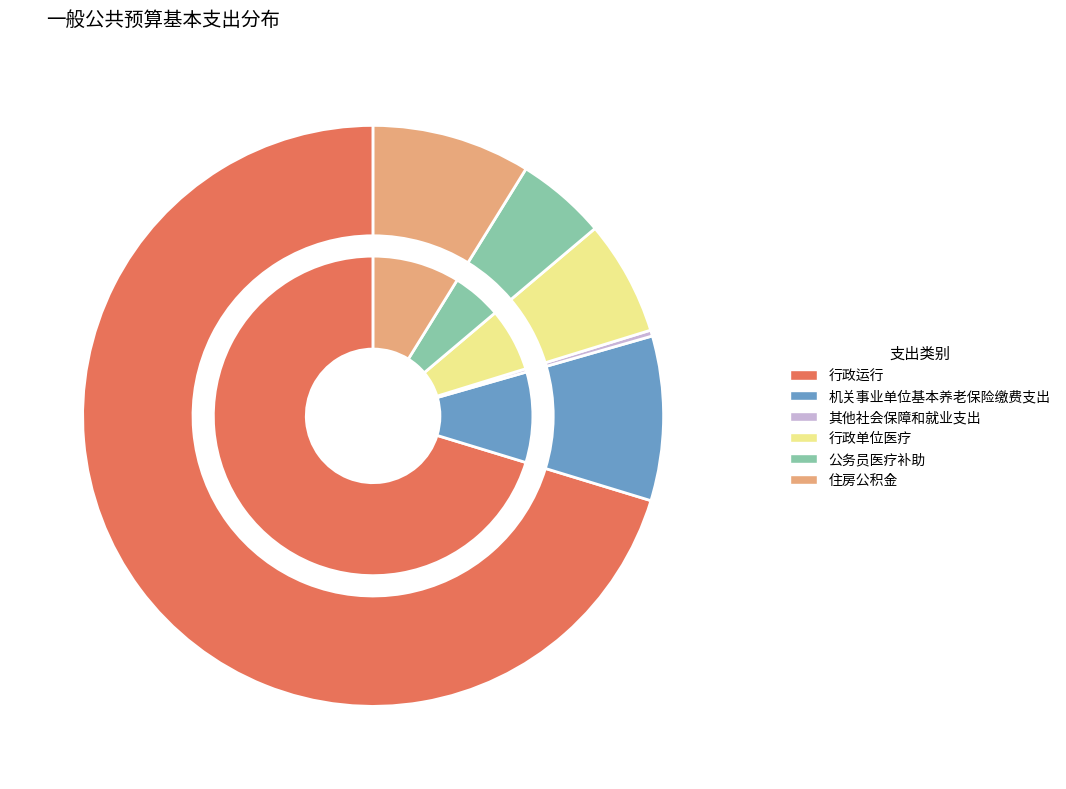

Which has a higher value, 住房公积金 or 行政运行?

行政运行